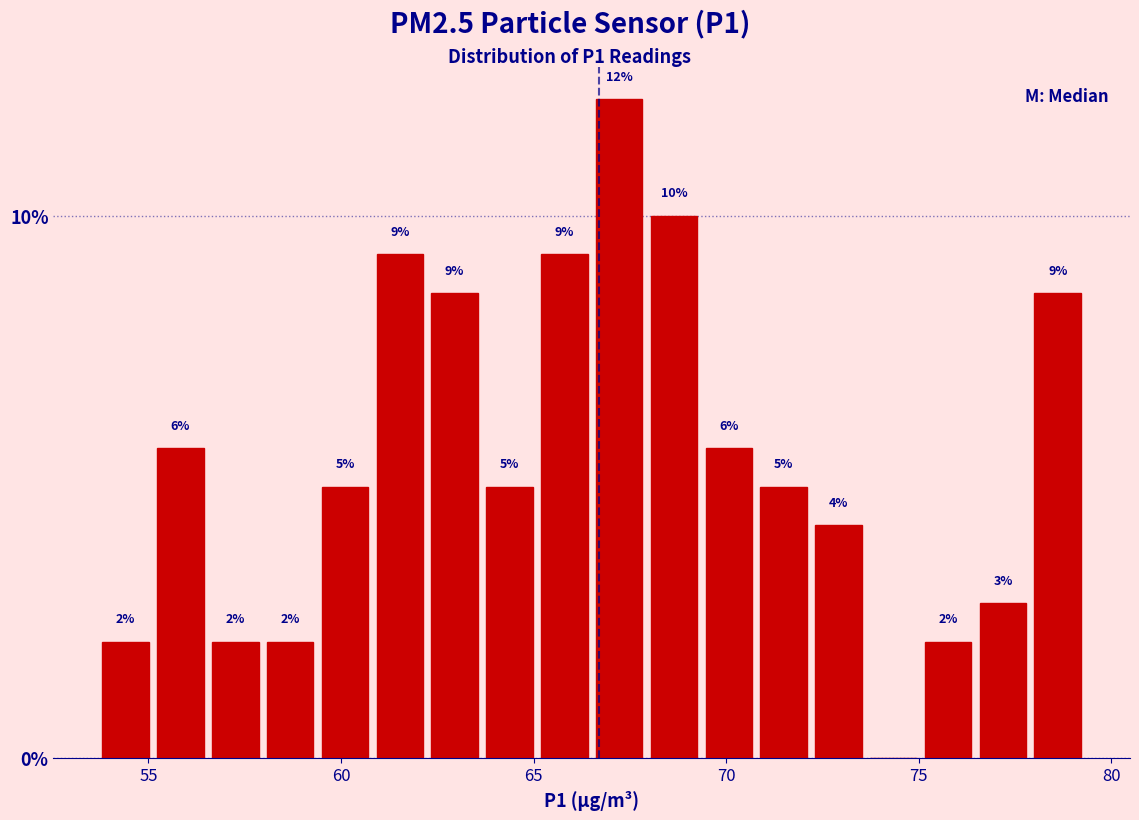

Read against the x-axis, roughly where is the centre of the tallest bar?

67.0